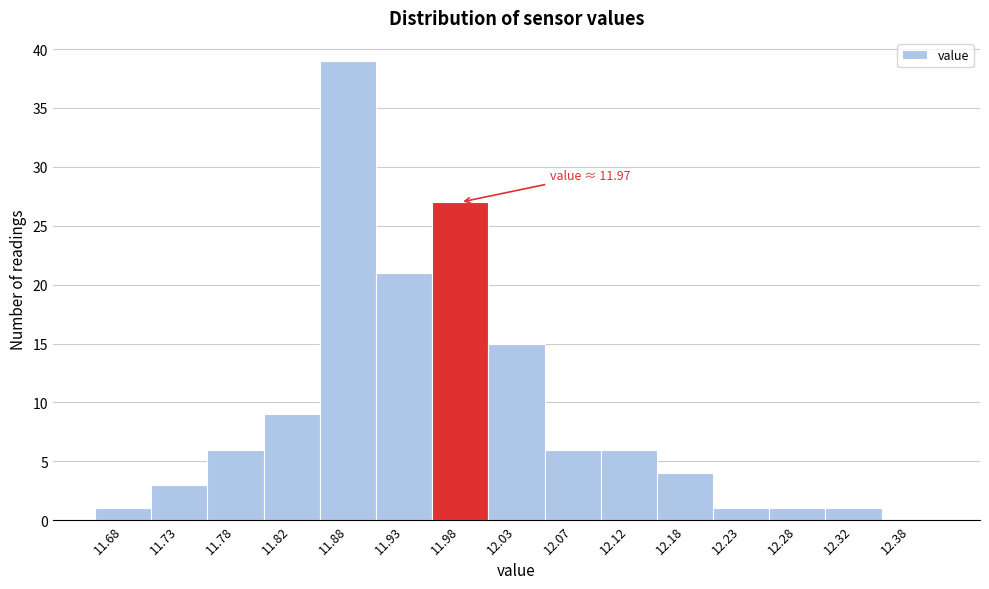

Which range on the x-axis has the tallest bar?

11.85 to 11.90